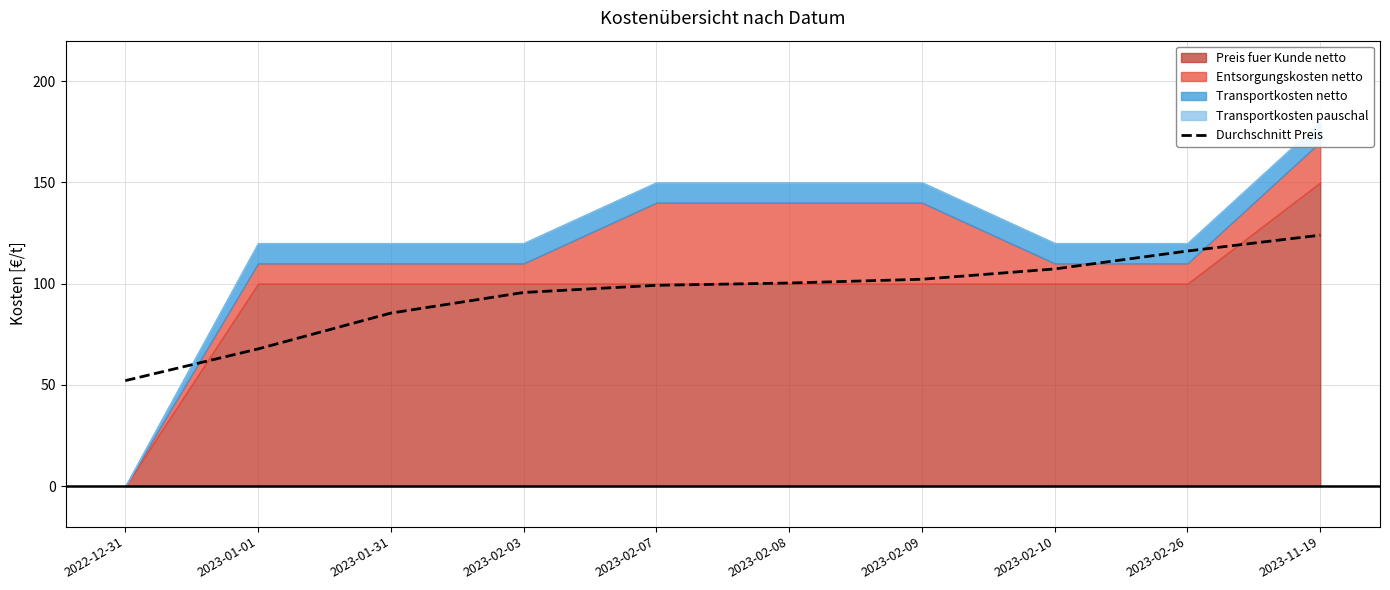

True or false: the data shows 100.3 at 2023-02-08.

True